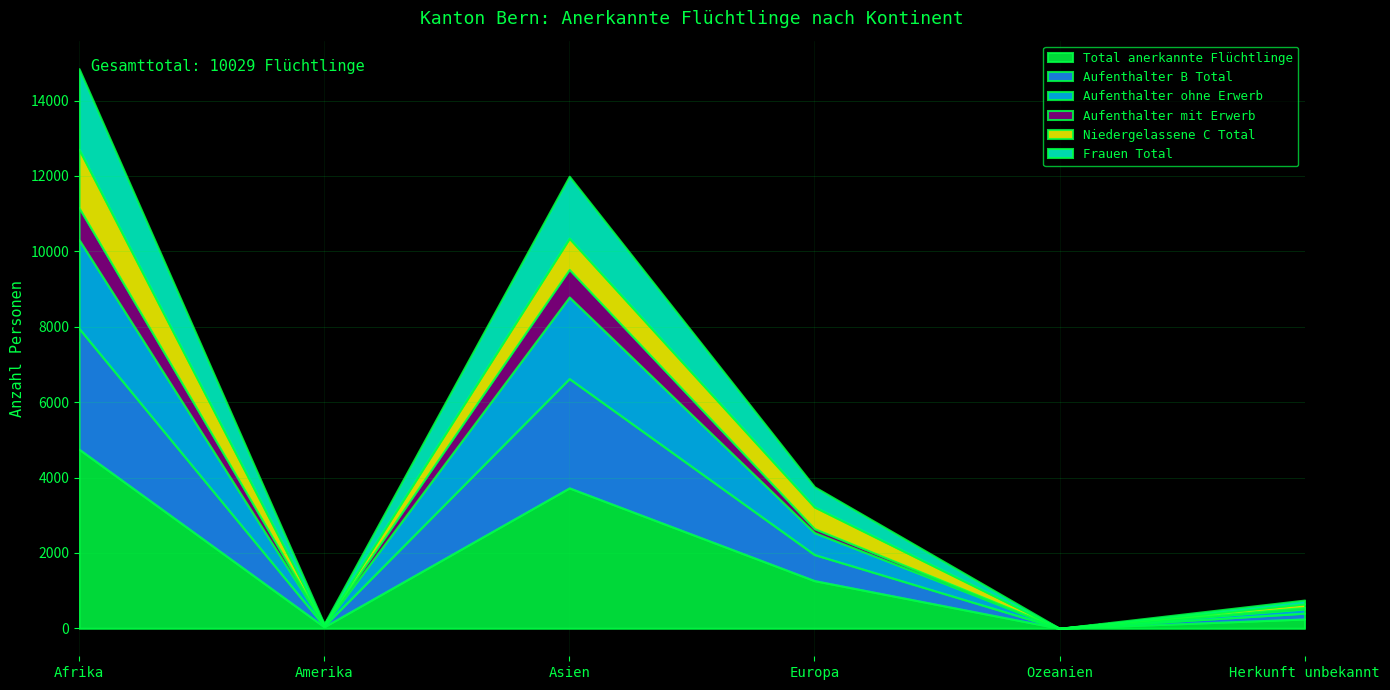

What is the value of the Niedergelassene C Total point at the 4th from the left?

574